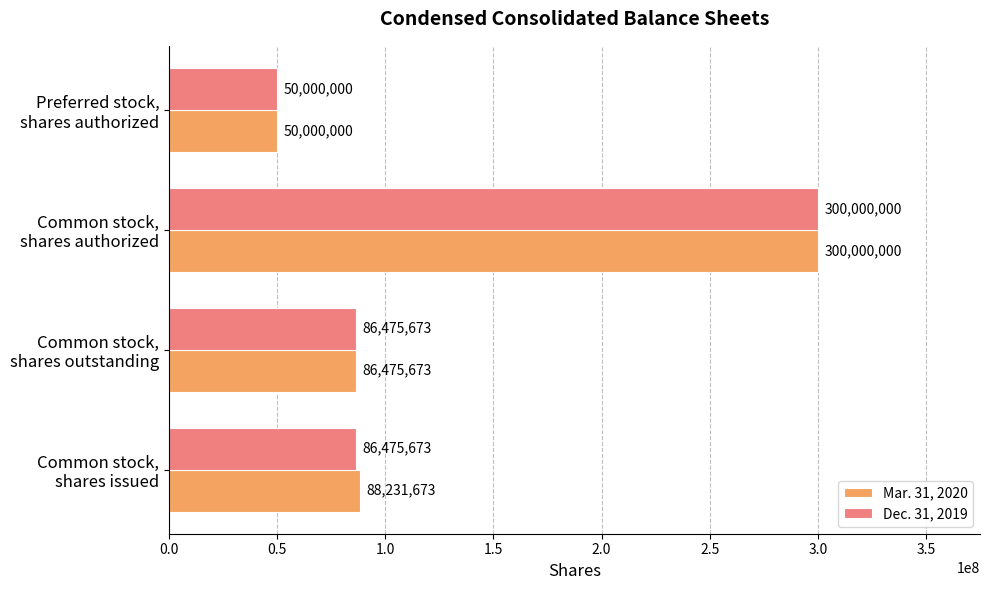

What is the sum of all Mar. 31, 2020 values?

524707346